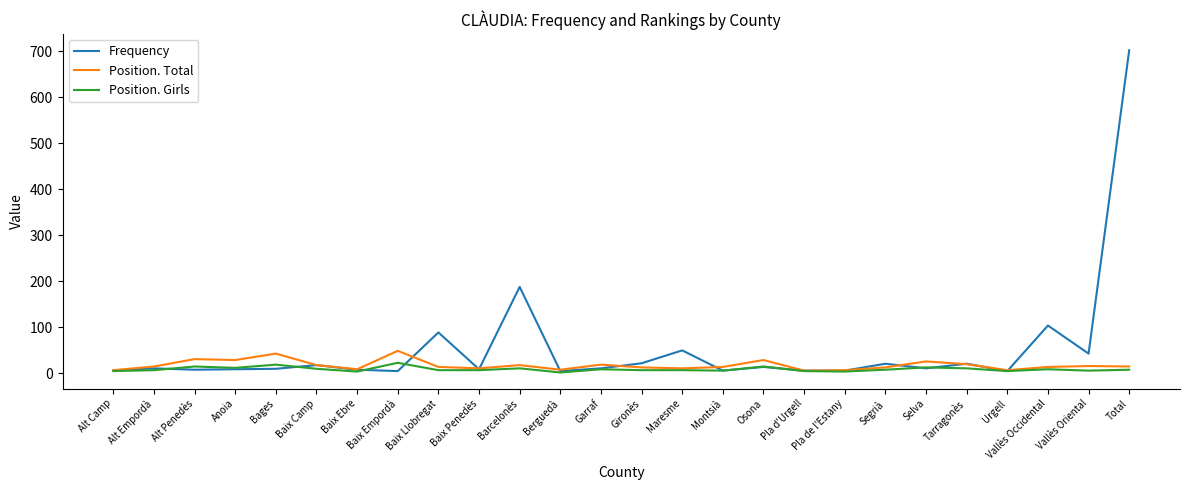

What are all the series names shown in the legend?

Frequency, Position. Total, Position. Girls